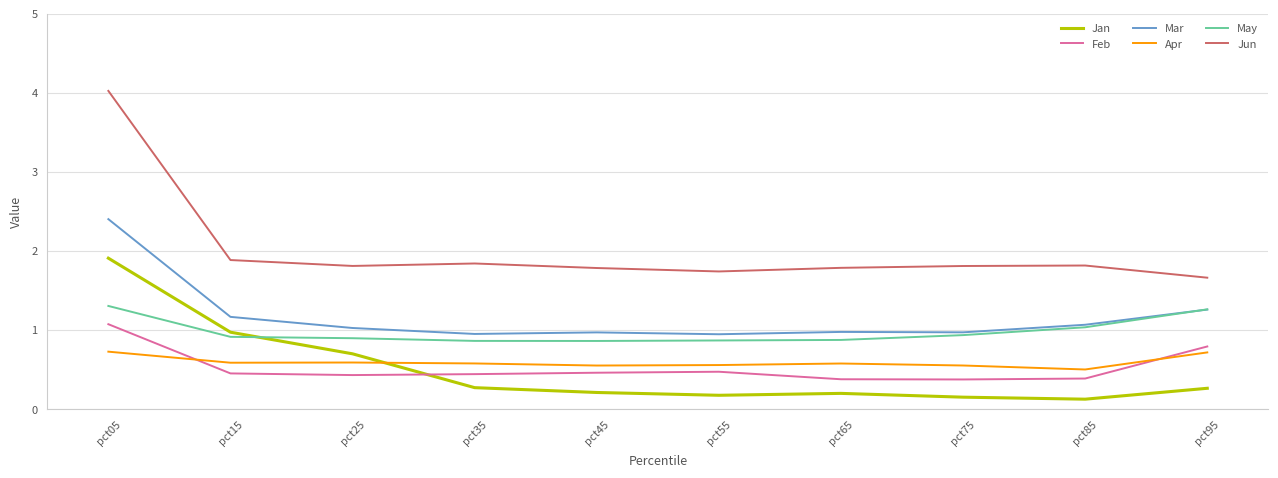

True or false: Jan and Mar intersect in this chart.

False